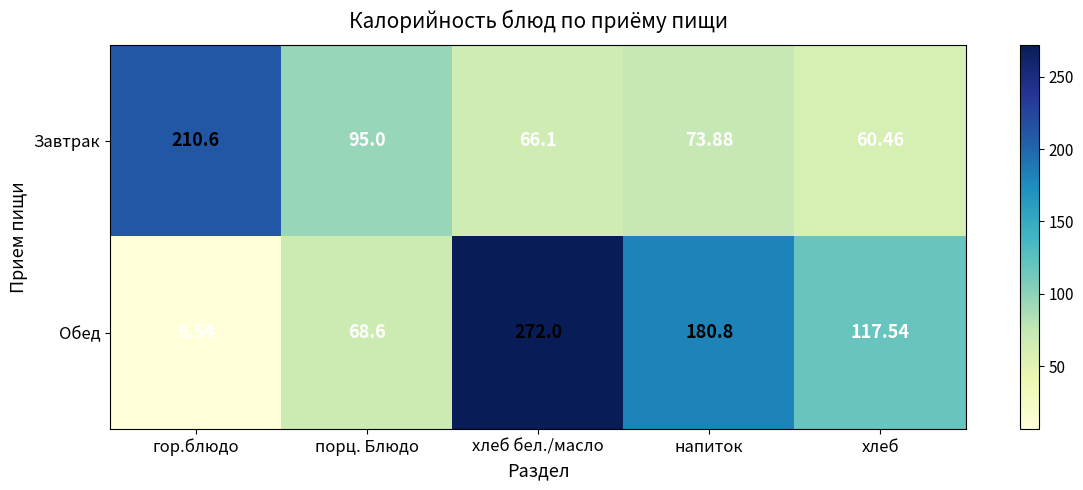

What is the spread (max minus min) of values at напиток?

106.9